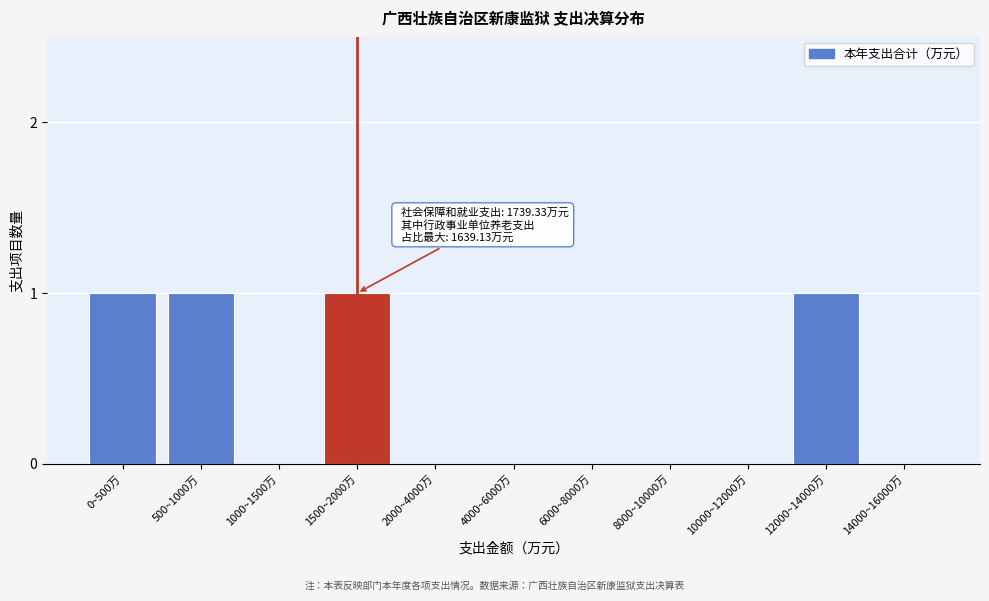

Reading left to right, extract all data points from this chart.

0~500万=1	500~1000万=1	1000~1500万=0	1500~2000万=1	2000~4000万=0	4000~6000万=0	6000~8000万=0	8000~10000万=0	10000~12000万=0	12000~14000万=1	14000~16000万=0